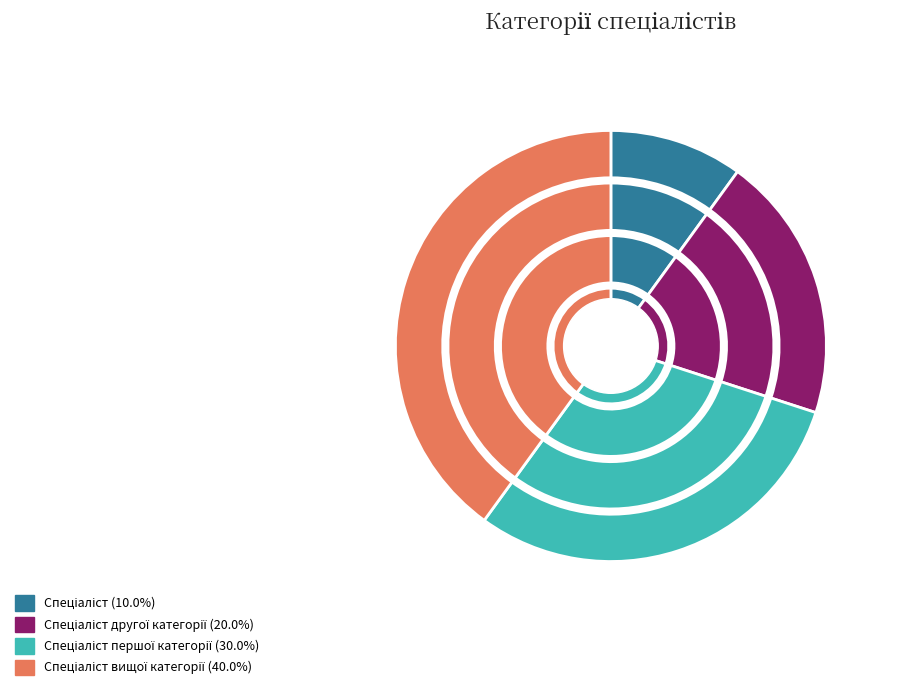

What percentage do Спеціаліст другої категорії and Спеціаліст першої категорії together represent?

50.0%